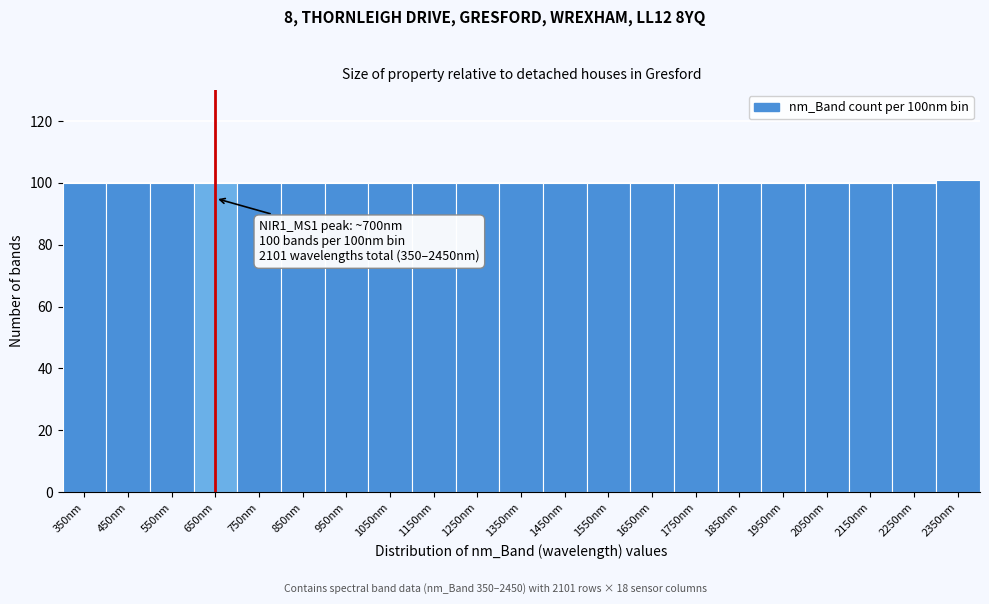

Reading left to right, extract all data points from this chart.

350nm=100	450nm=100	550nm=100	650nm=100	750nm=100	850nm=100	950nm=100	1050nm=100	1150nm=100	1250nm=100	1350nm=100	1450nm=100	1550nm=100	1650nm=100	1750nm=100	1850nm=100	1950nm=100	2050nm=100	2150nm=100	2250nm=100	2350nm=101